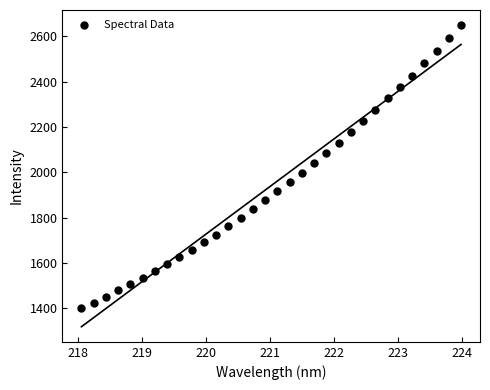

What is the range of Y values (max minus min)?

1249.2